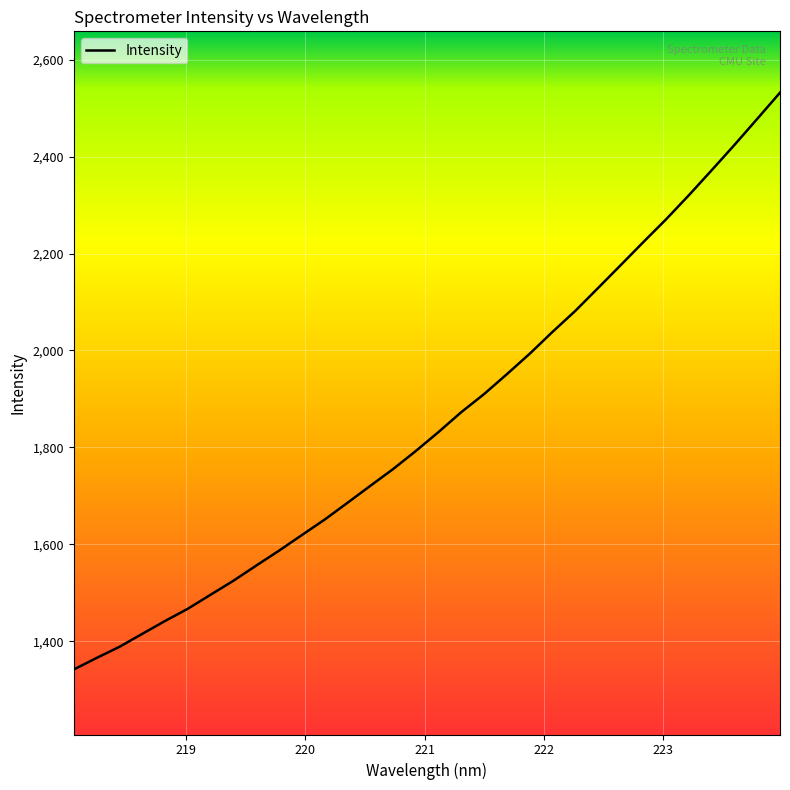

Does the chart display data point markers on the line(s)?

No